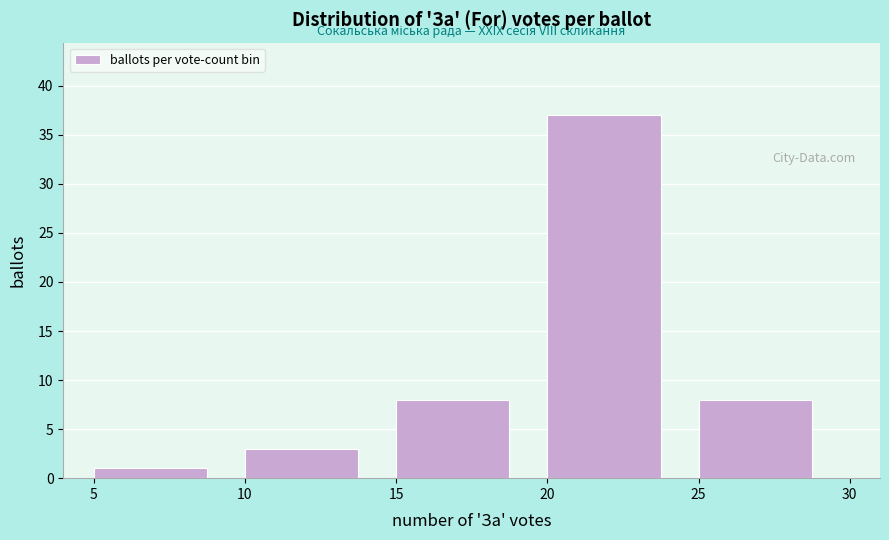

Over which range of the x-axis is the bar tallest?

20 to 25